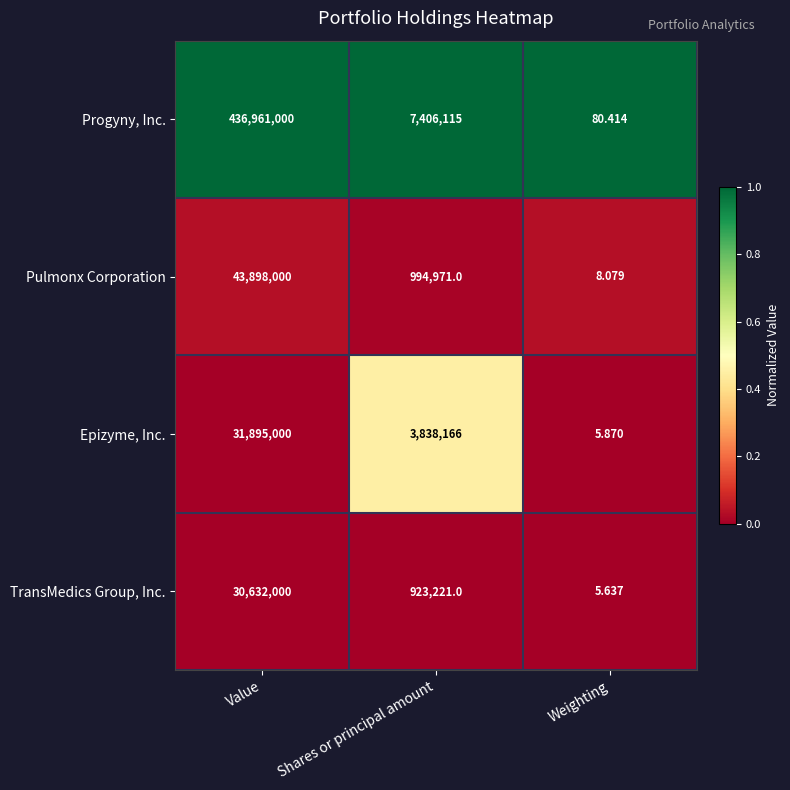

Rank the categories by Epizyme, Inc. value from lowest to highest.

Weighting, Shares or principal amount, Value